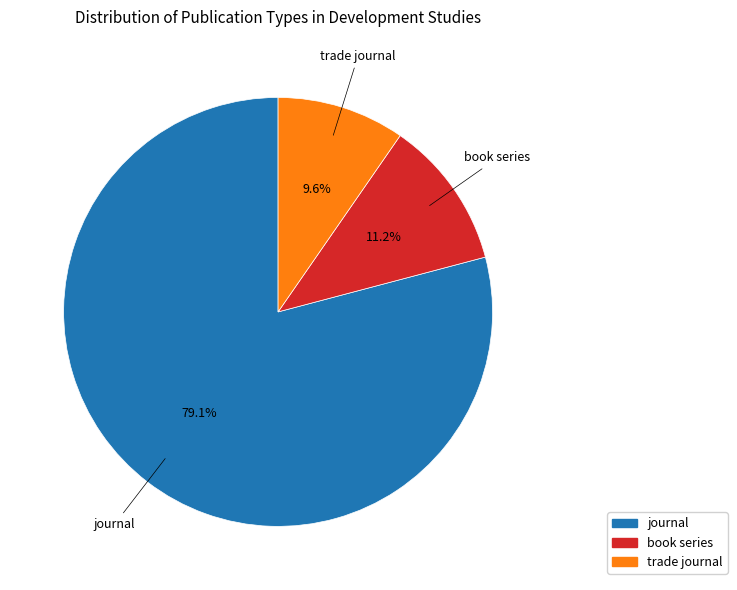

Approximately how many times larger is the value at journal compared to trade journal?

8.2